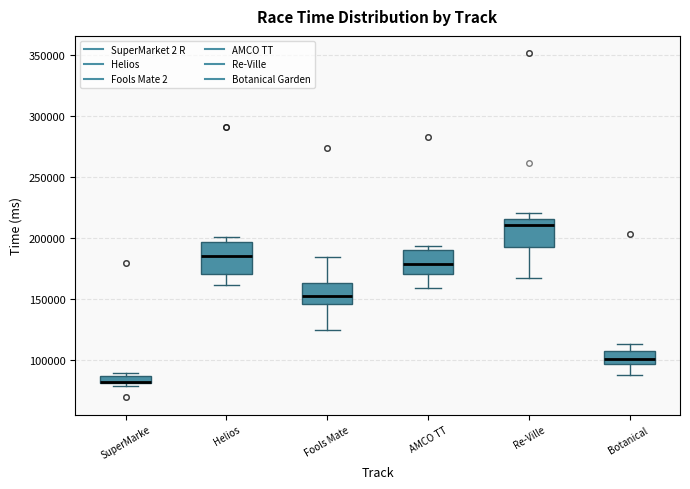

Where does the lower whisker of the box for Re-Ville end on the y-axis? The values are not printed on the chart, so give them approximately, as read against the axis.

165000